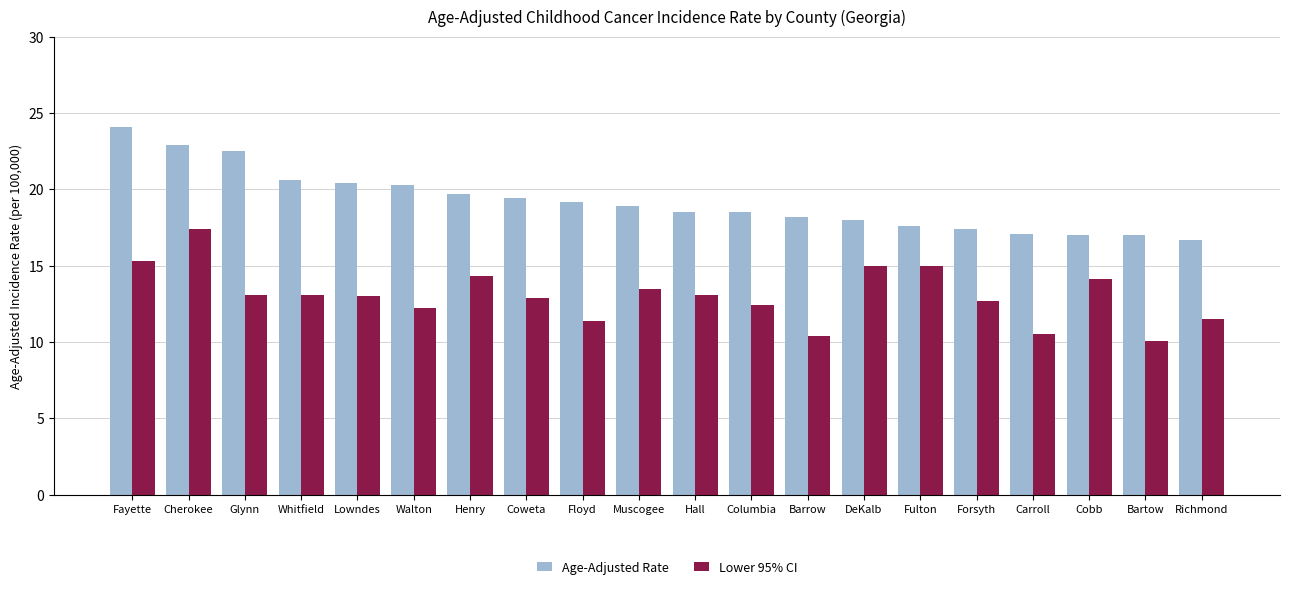

List the series in order of their overall mean, highest first.

Age-Adjusted Rate, Lower 95% CI